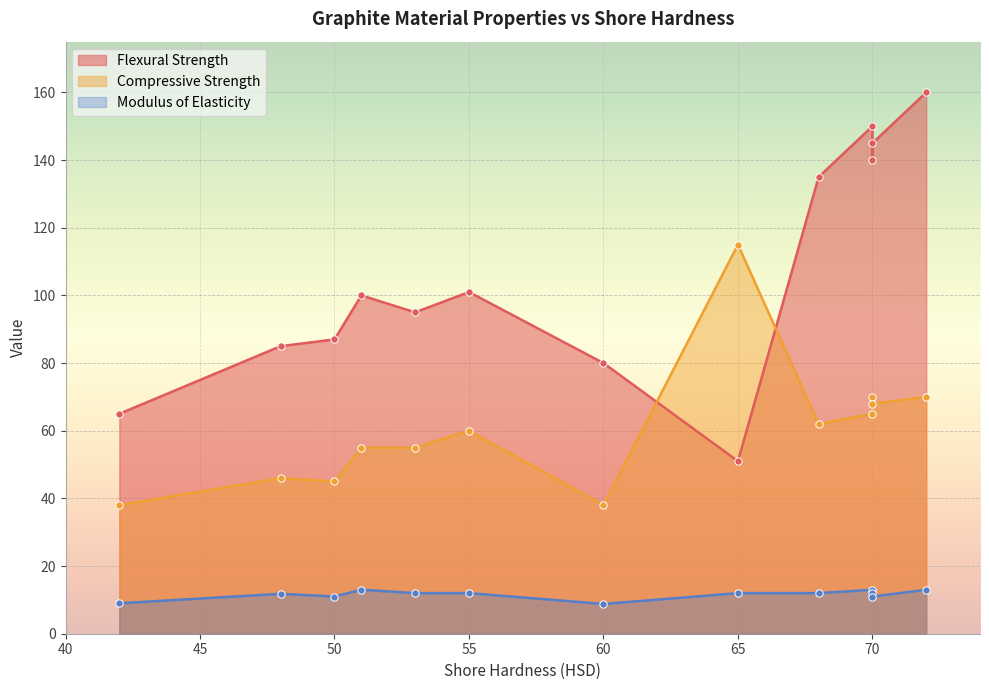

Which series has the largest total across all categories?

Flexural Strength